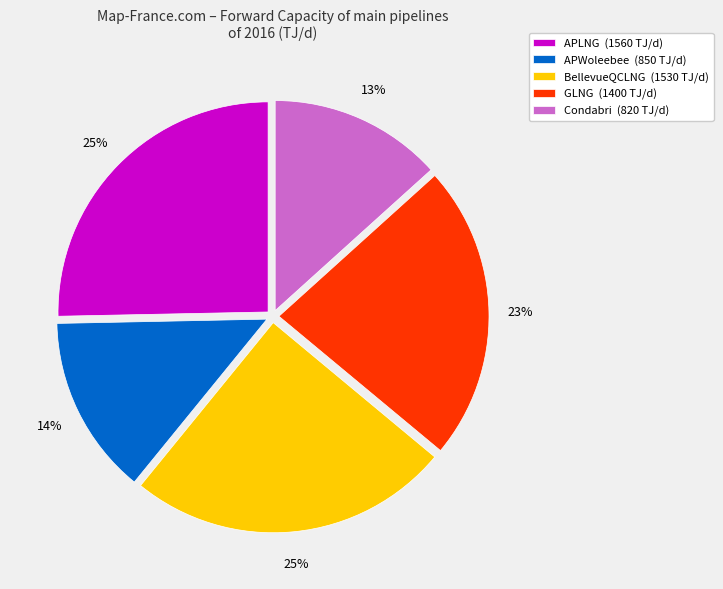

Is there a majority slice in this chart?

No